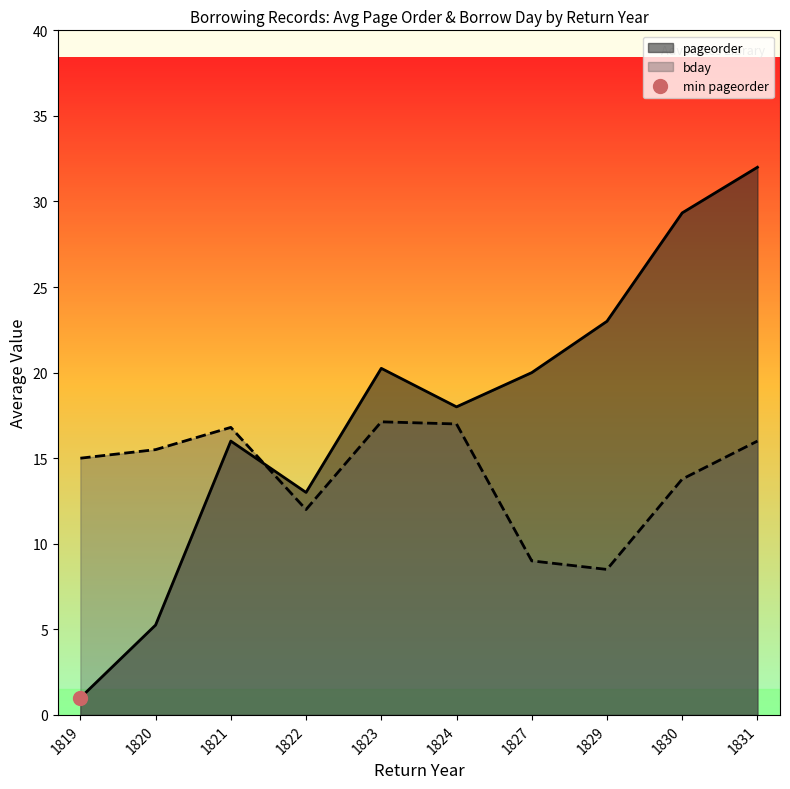

What is the maximum value for pageorder?

32.0